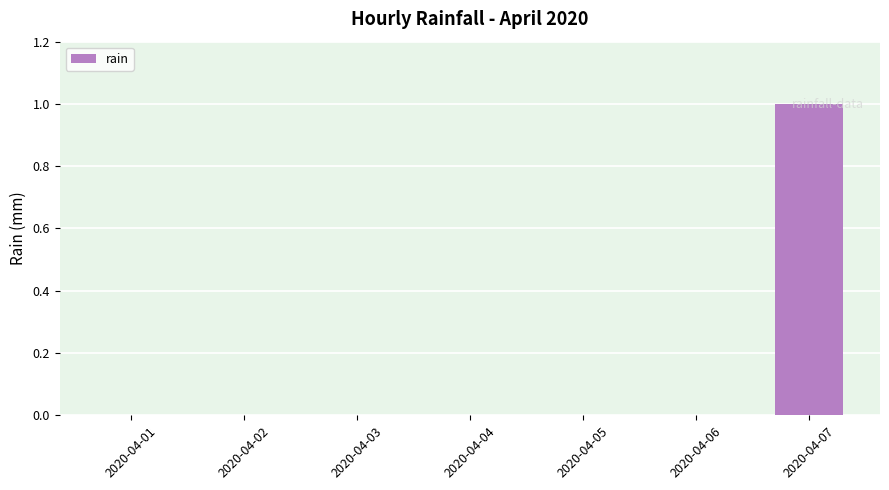

At which category does the chart reach its peak across all series?

2020-04-07